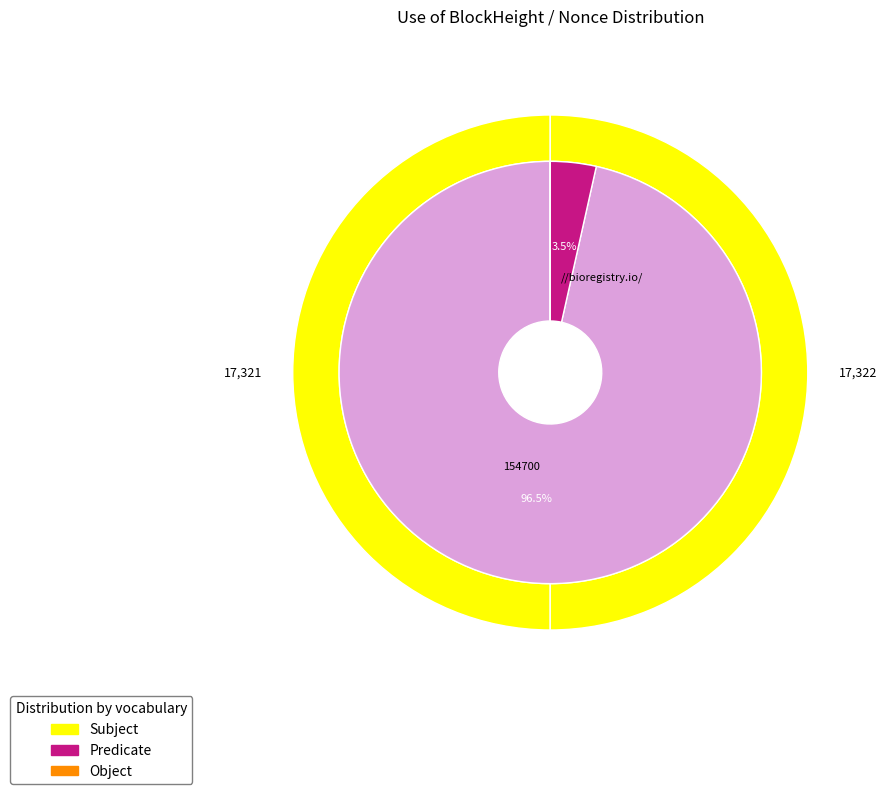

To the nearest percent, what is the combined percentage of 154700 and 154692?

100%